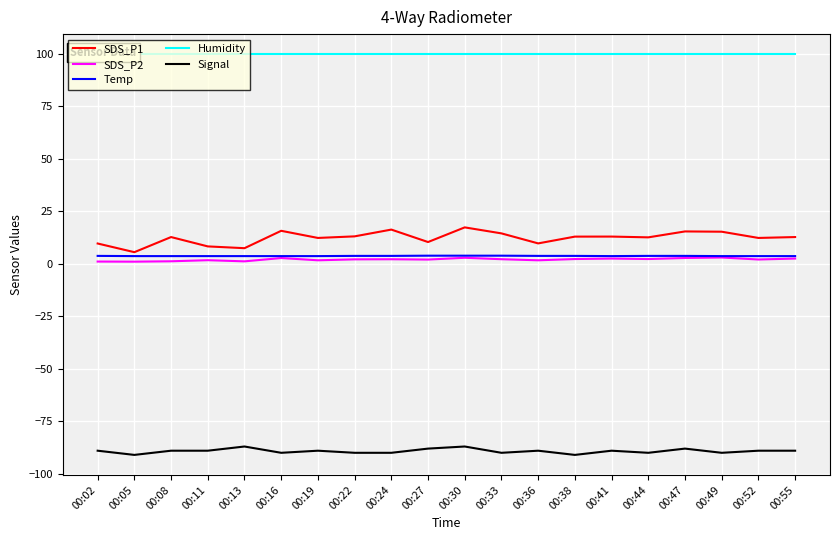

True or false: Signal and SDS_P2 intersect in this chart.

False